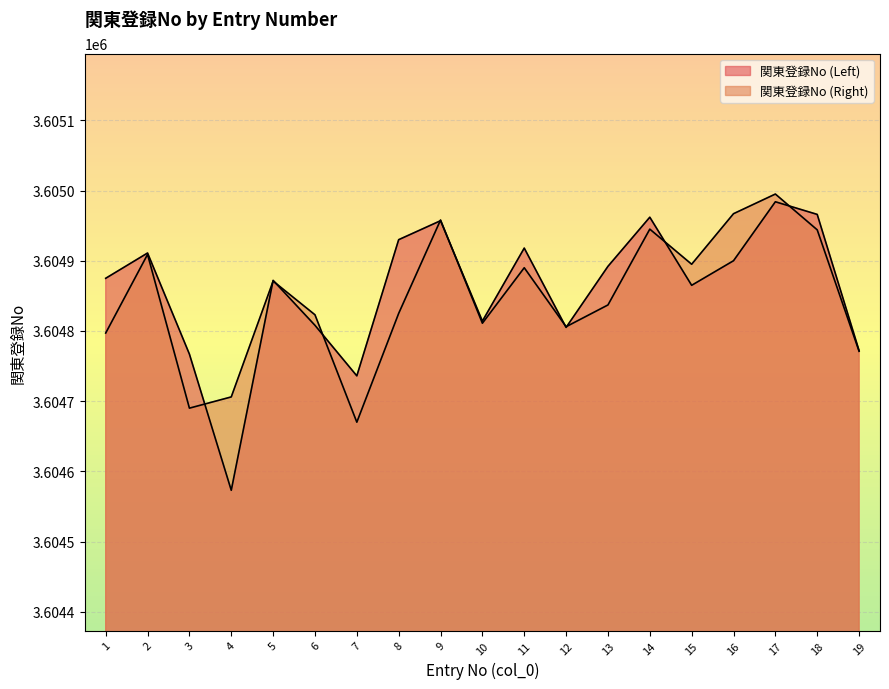

Where is 関東登録No (Left) nearest to the value 3604778?

19